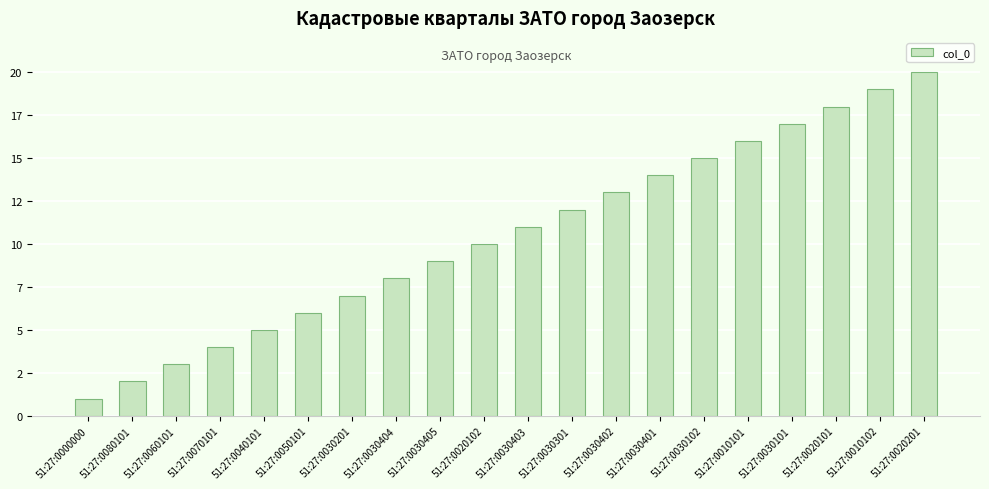

Does the chart contain any negative values?

No